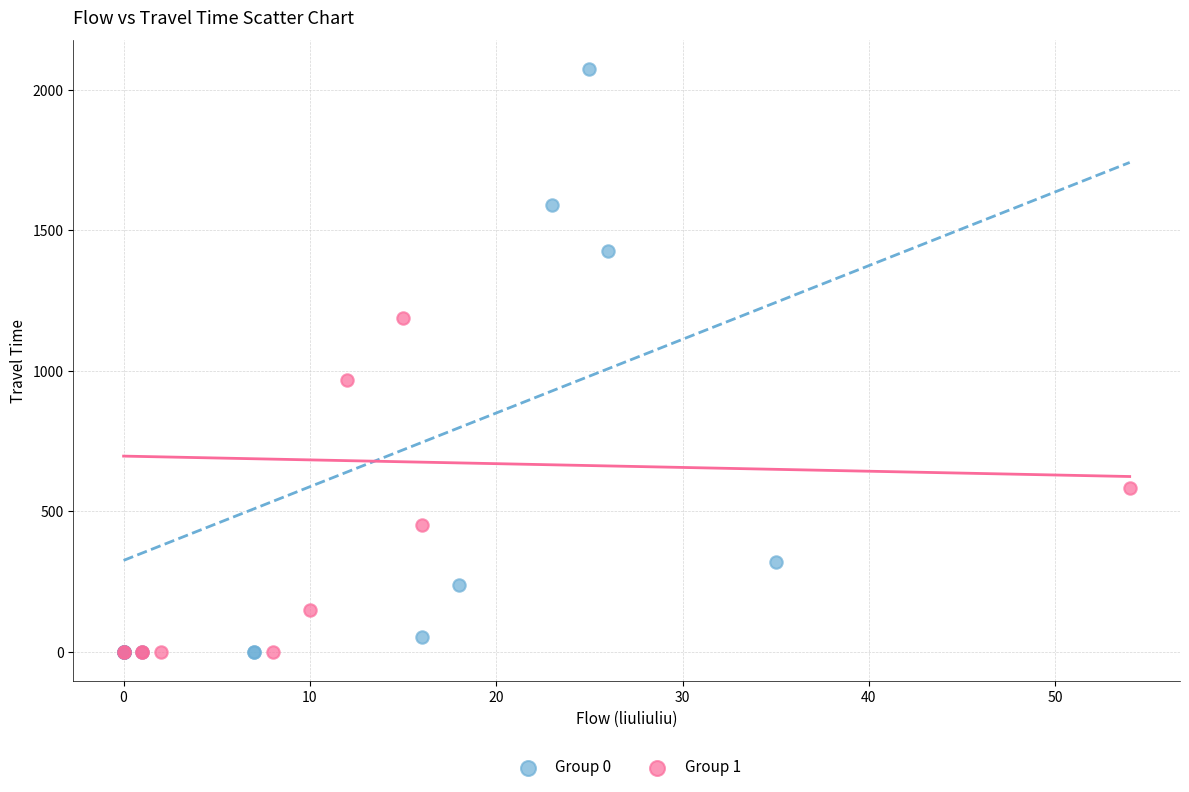

Which series contains the highest Y value?

Group 0